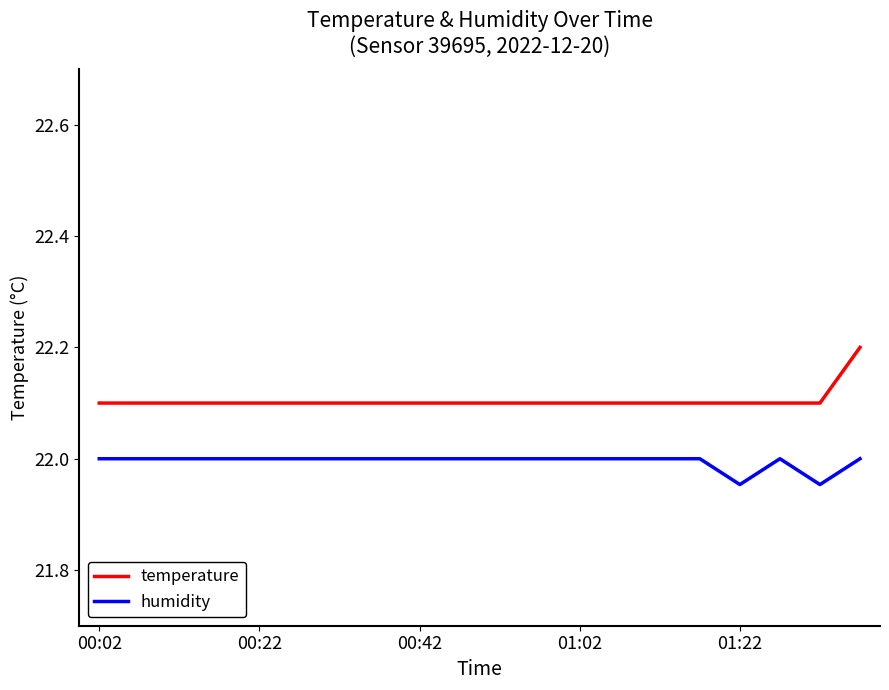

What is the minimum value for temperature?

22.1